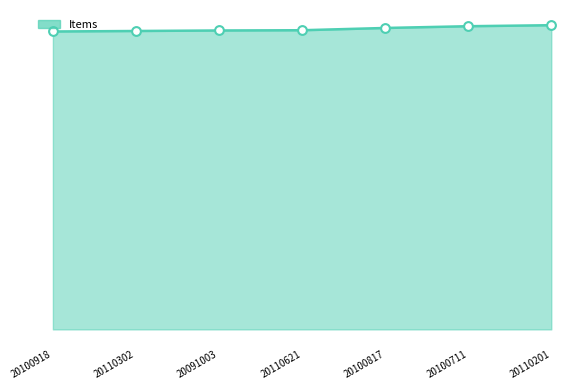

Is this an area chart (filled region under the line)?

Yes